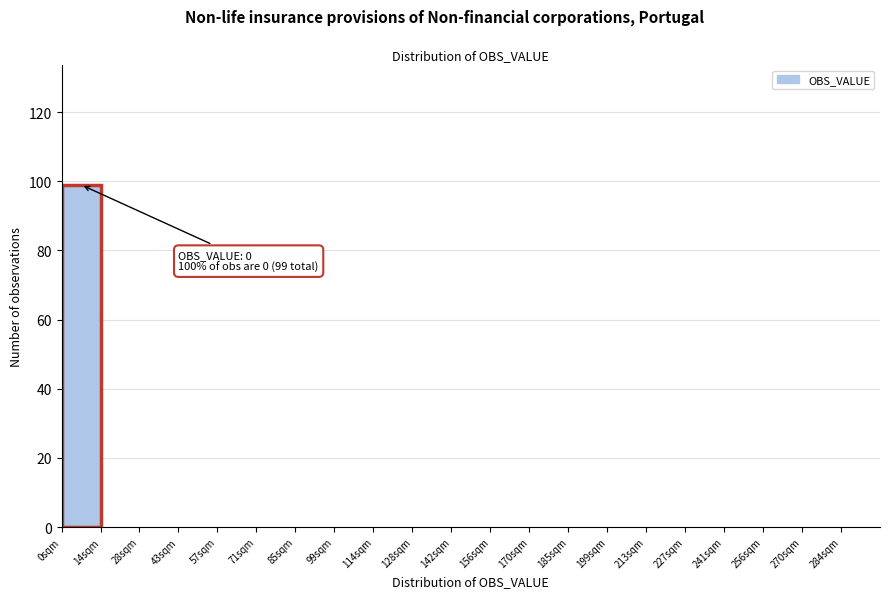

Reading left to right, list all the values displayed in this chart.

0sqm=99	14sqm=0	28sqm=0	43sqm=0	57sqm=0	71sqm=0	85sqm=0	99sqm=0	114sqm=0	128sqm=0	142sqm=0	156sqm=0	170sqm=0	185sqm=0	199sqm=0	213sqm=0	227sqm=0	241sqm=0	256sqm=0	270sqm=0	284sqm=0